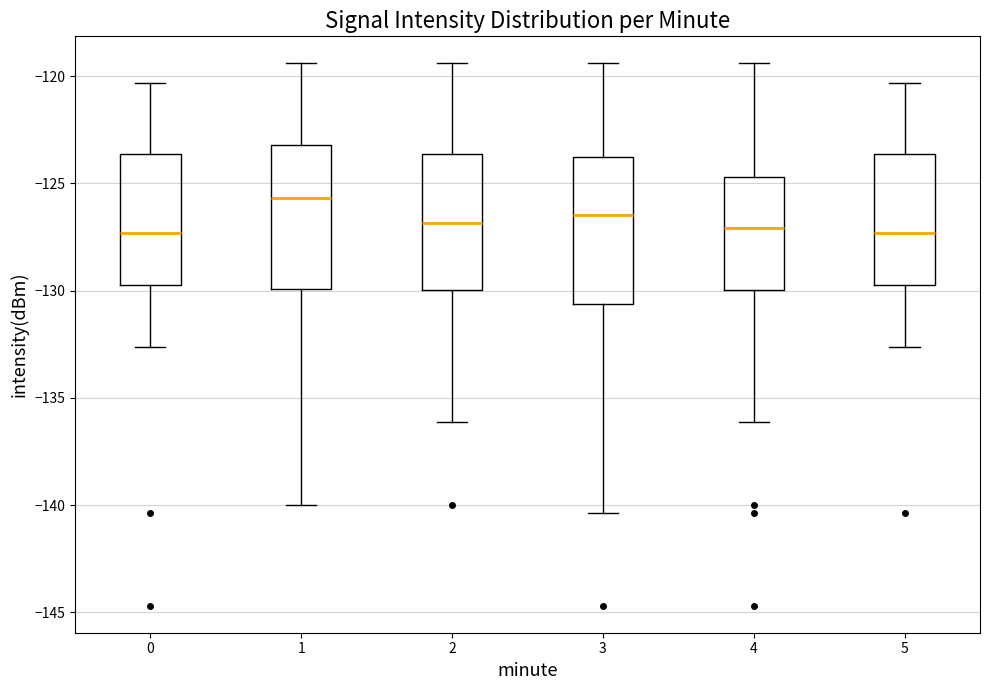

Reading left to right, read every box against the y-axis: the position of its median line, the range the box covers, and the ends of its whiskers. The values are not printed on the chart, so give them approximately, as read against the axis.

0: median -127.5, box -130.0 to -123.5, whiskers -132.5 to -120.5
1: median -125.5, box -130.0 to -123.0, whiskers -140.0 to -119.5
2: median -127.0, box -130.0 to -123.5, whiskers -136.0 to -119.5
3: median -126.5, box -130.5 to -124.0, whiskers -140.5 to -119.5
4: median -127.0, box -130.0 to -124.5, whiskers -136.0 to -119.5
5: median -127.5, box -130.0 to -123.5, whiskers -132.5 to -120.5